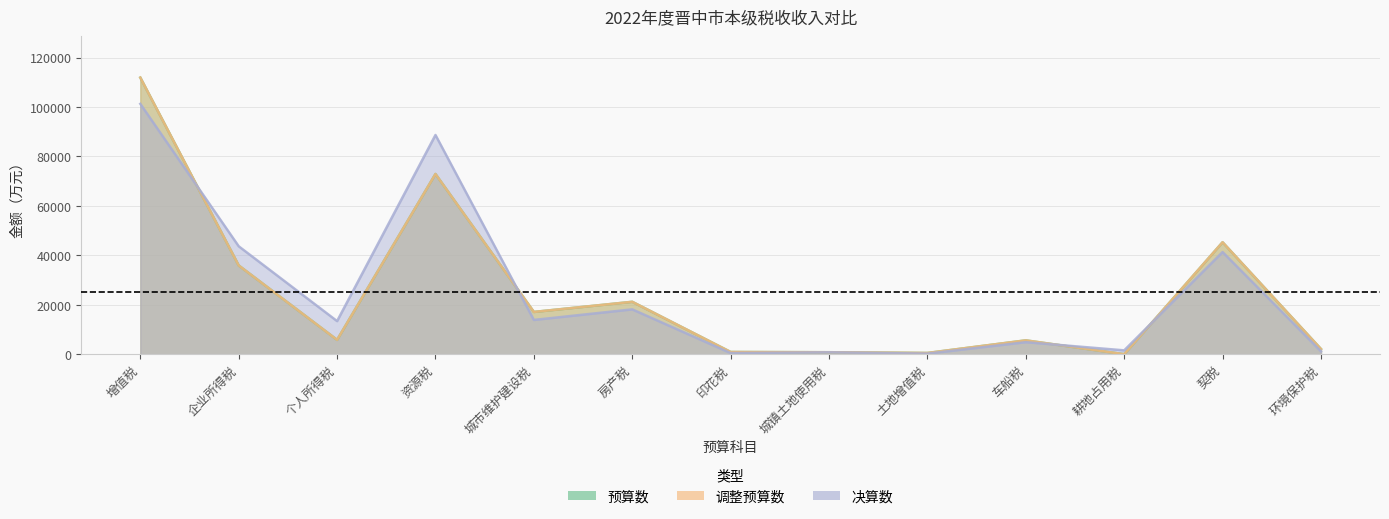

What is the value of the 调整预算数 point at the 2nd from the left?

35900